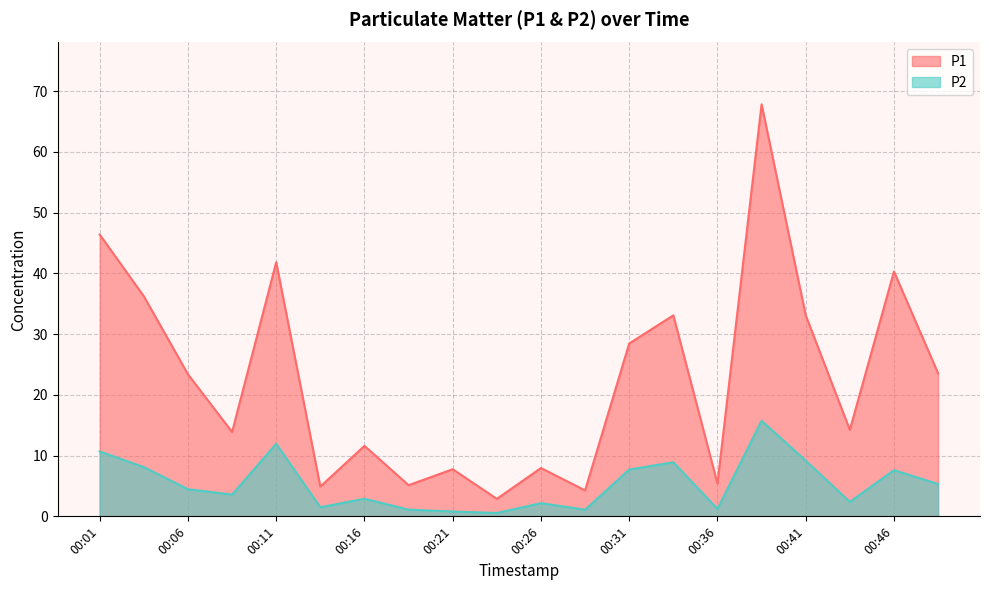

What are all the series names shown in the legend?

P1, P2